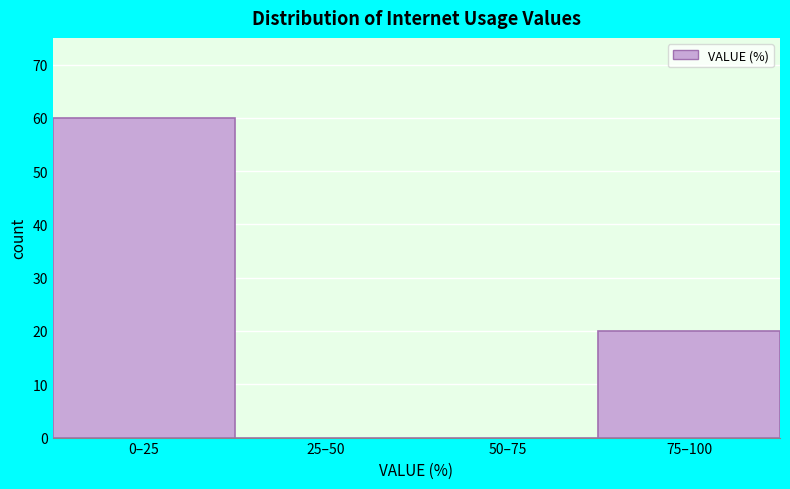

Reading left to right, transcribe all the data shown in this chart.

0–25=60	25–50=0	50–75=0	75–100=20